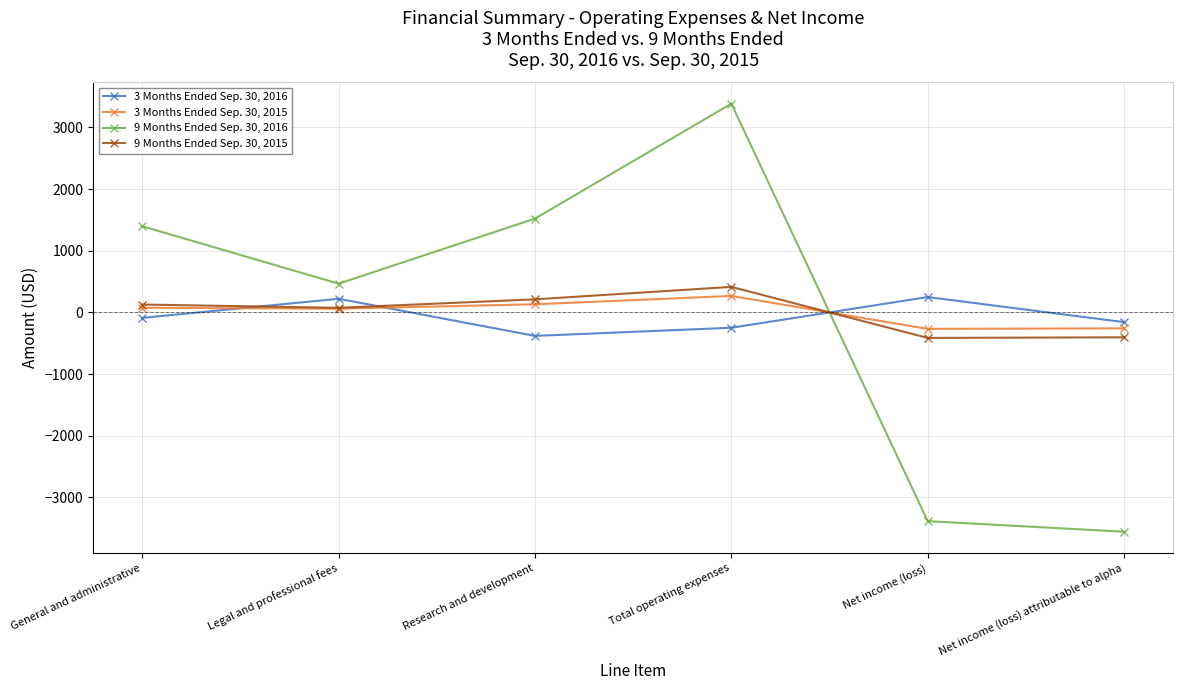

After their last crossing, which series has the higher values: 3 Months Ended Sep. 30, 2016 or 9 Months Ended Sep. 30, 2015?

3 Months Ended Sep. 30, 2016